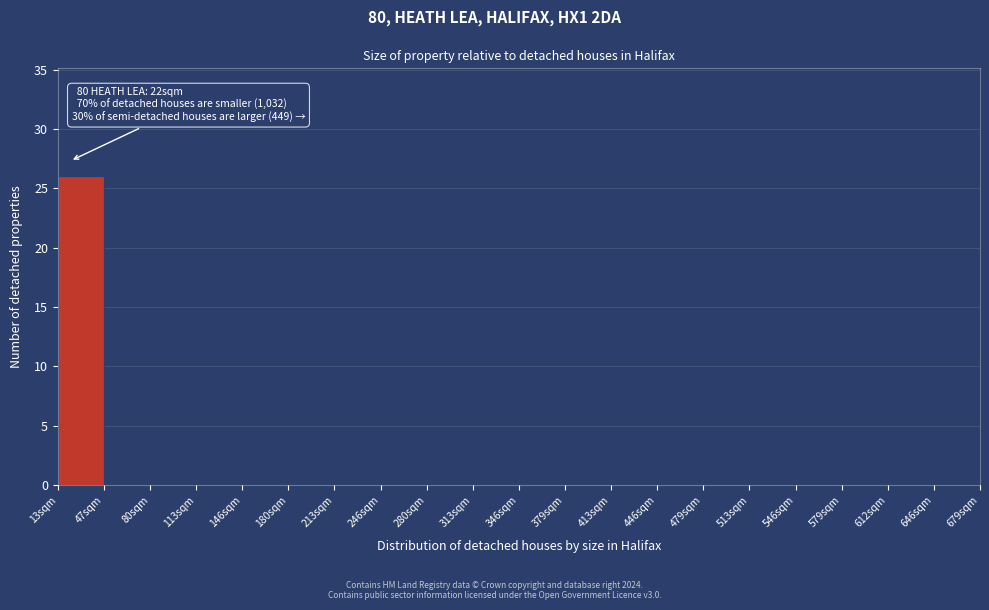

Which range on the x-axis has the tallest bar?

15 to 45